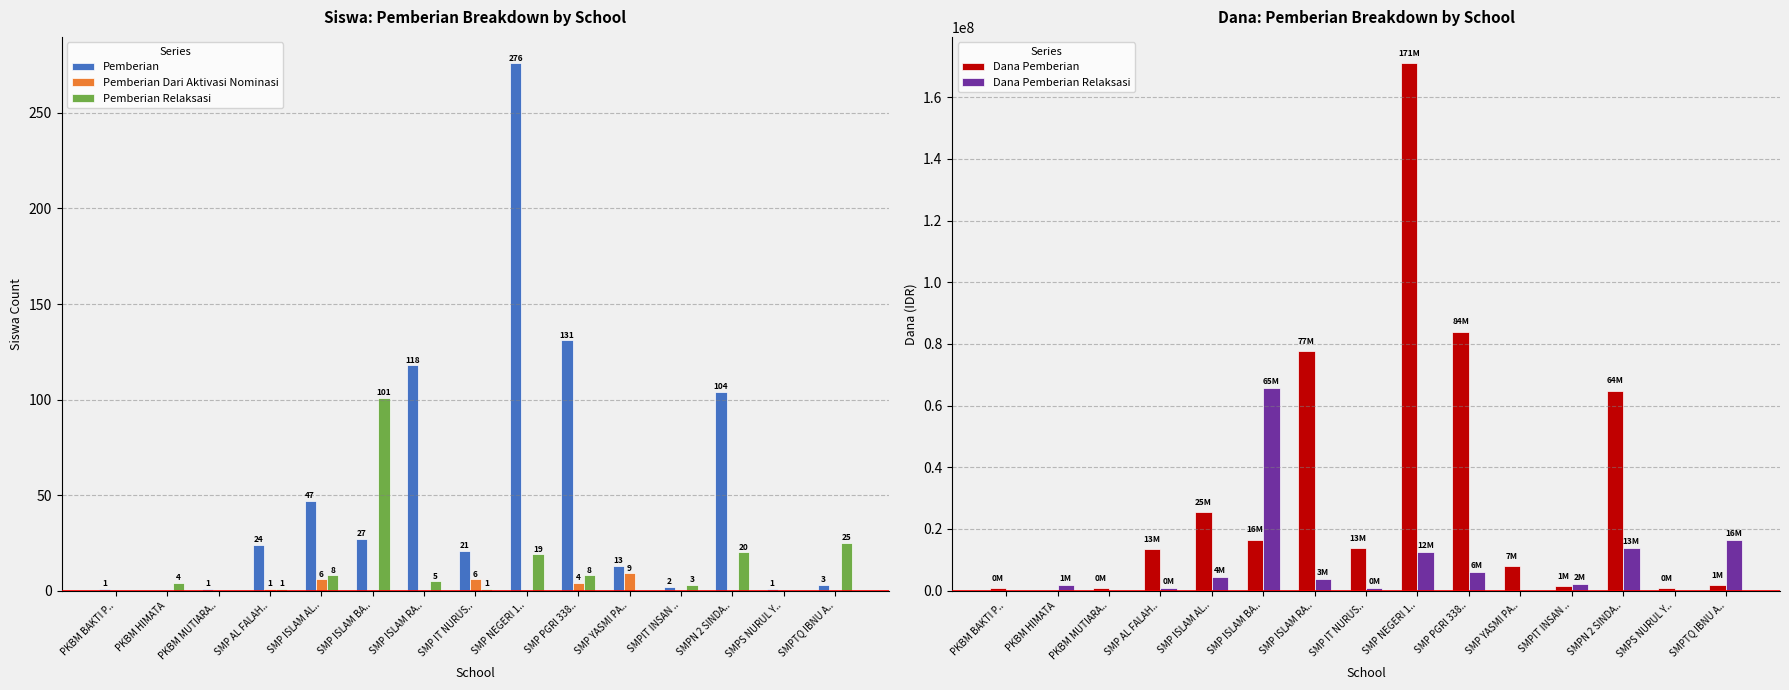

Reading left to right, transcribe all the data shown in this chart.

Pemberian: 1	0	1	24	47	27	118	21	276	131	13	2	104	1	3
Pemberian Dari Aktivasi Nominasi: 0	0	0	1	6	0	0	6	0	4	9	0	0	0	0
Pemberian Relaksasi: 0	4	0	1	8	101	5	1	19	8	0	3	20	0	25
Dana Pemberian: 750000	0	750000	13500000	25500000	16500000	77625000	13875000	171000000	84000000	7875000	1500000	64875000	750000	1875000
Dana Pemberian Relaksasi: 0	1875000	0	750000	4500000	65625000	3750000	750000	12375000	6000000	0	2250000	13875000	0	16500000